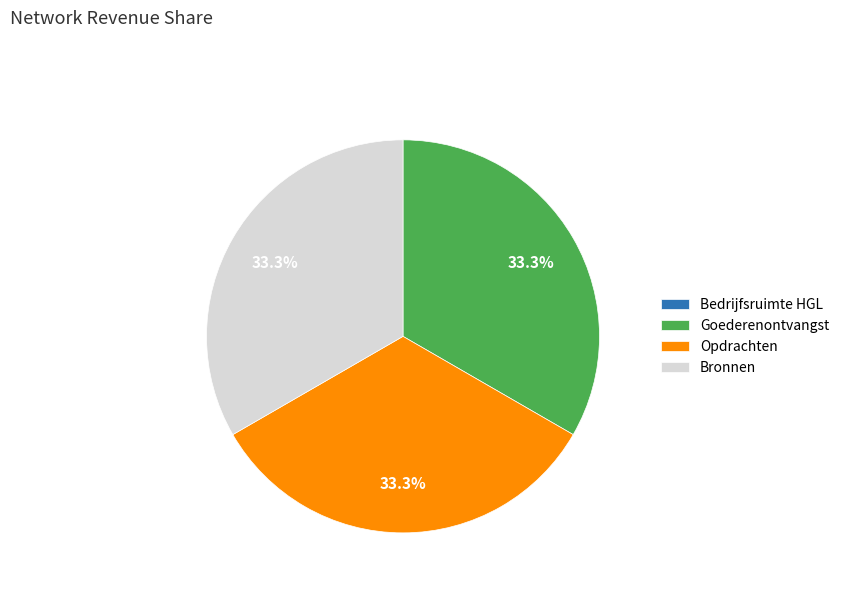

To the nearest percent, what is the combined percentage of Bronnen and Opdrachten?

67%